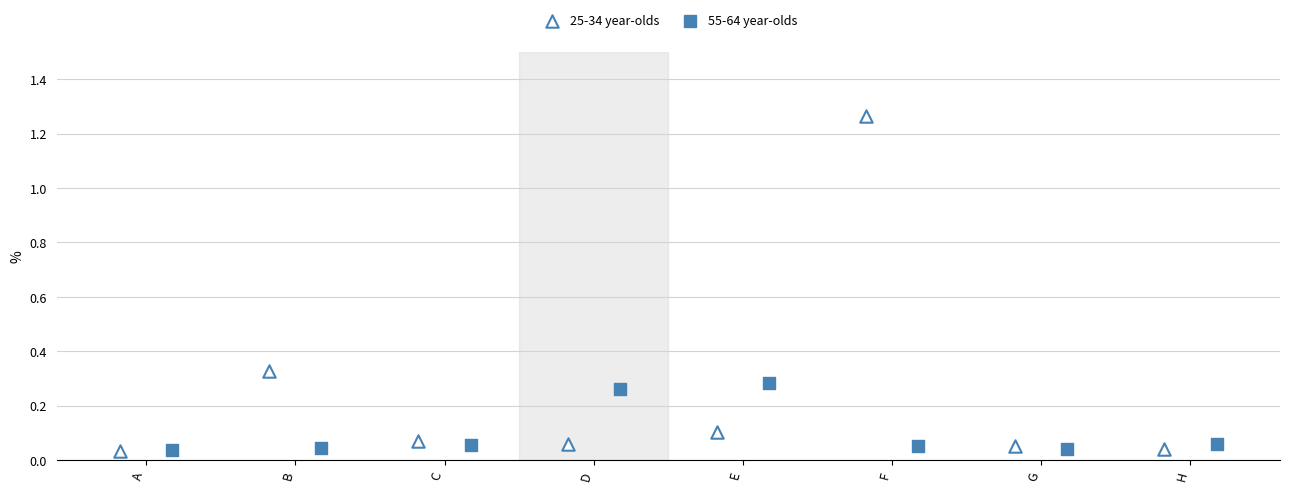

Which series reaches the maximum Y coordinate?

25-34 year-olds